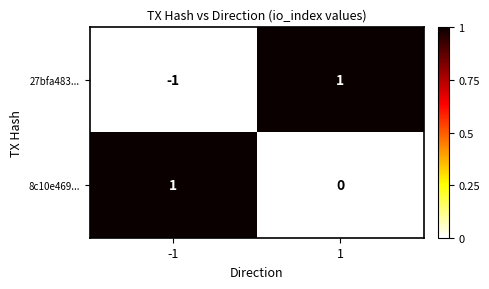

Rank the series by their average value, from lowest to highest.

27bfa483..., 8c10e469...